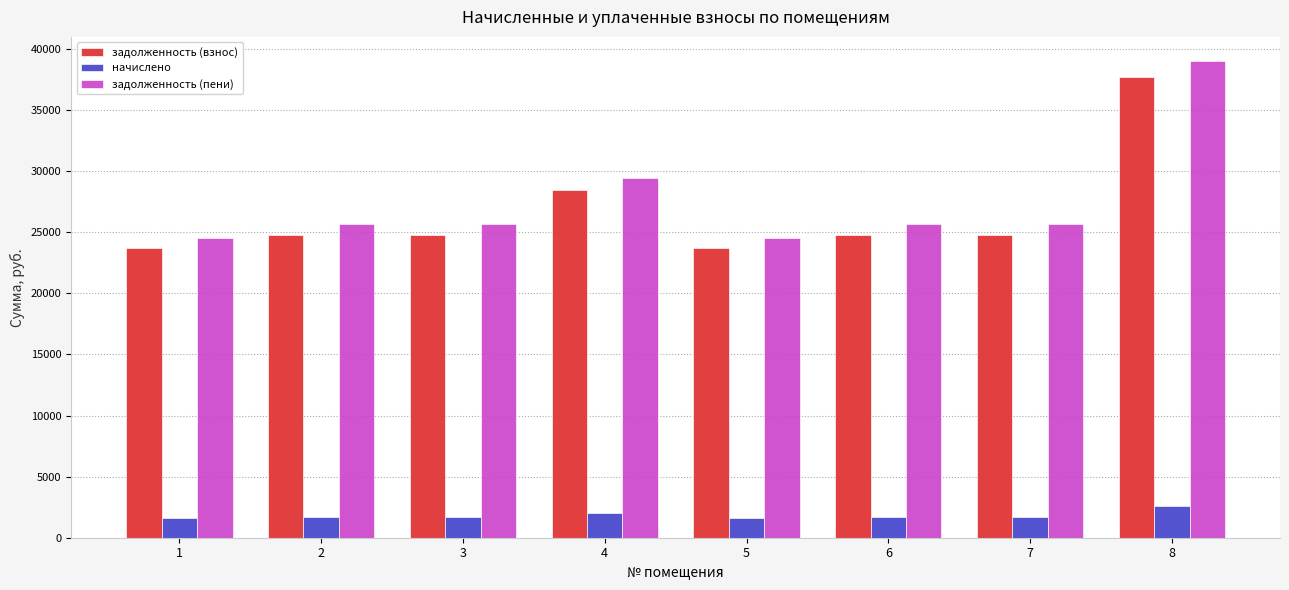

How many data points in начислено are above 1704?

6